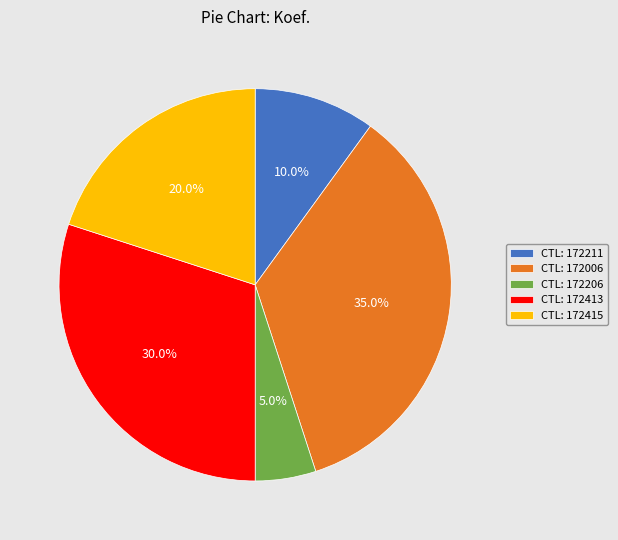

Between CTL: 172206 and CTL: 172415, which is larger?

CTL: 172415